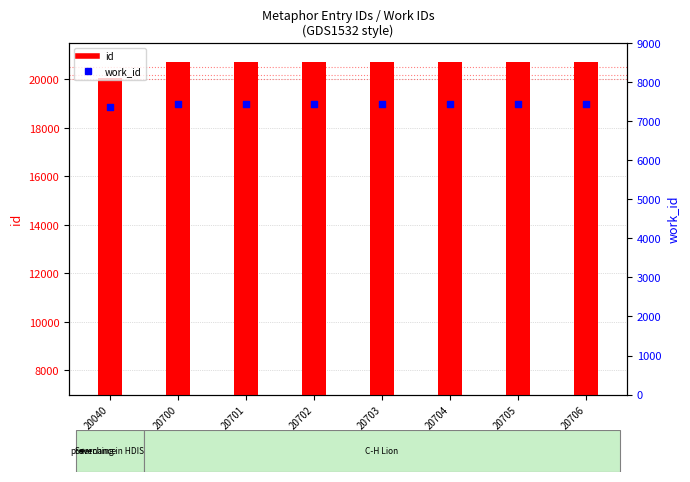

Which series contains the lowest Y value?

work_id